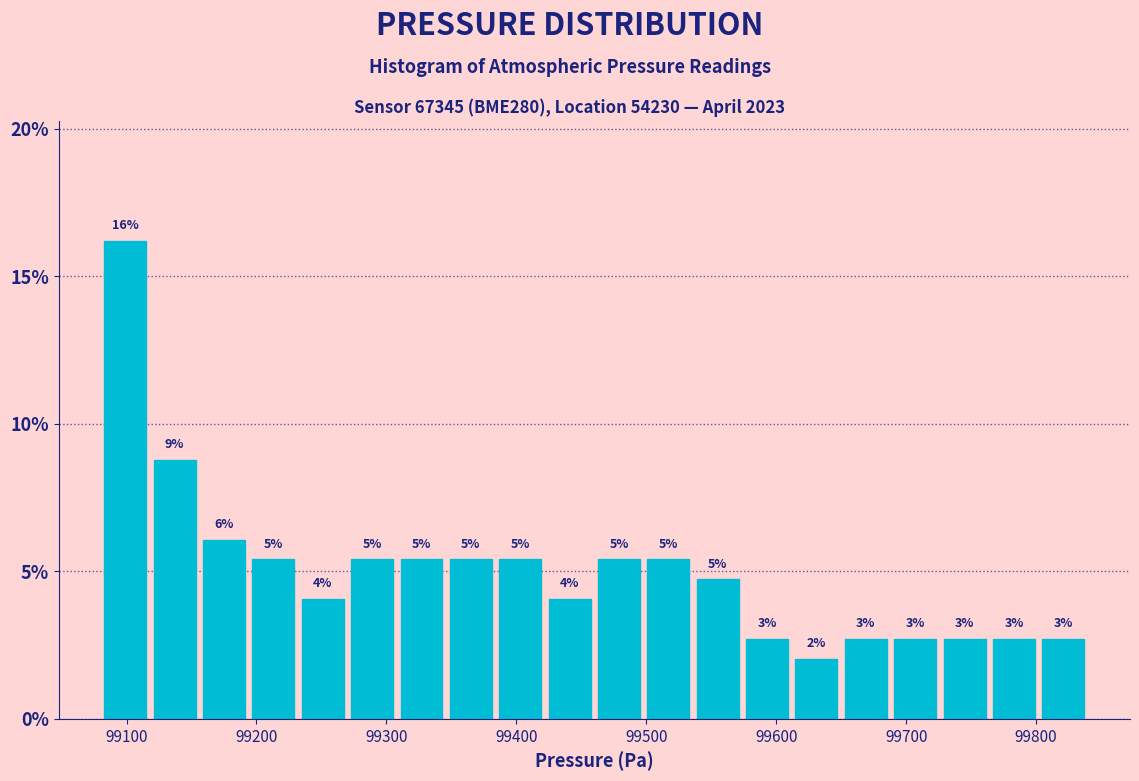

Read against the x-axis, roughly where is the centre of the tallest bar?

99100